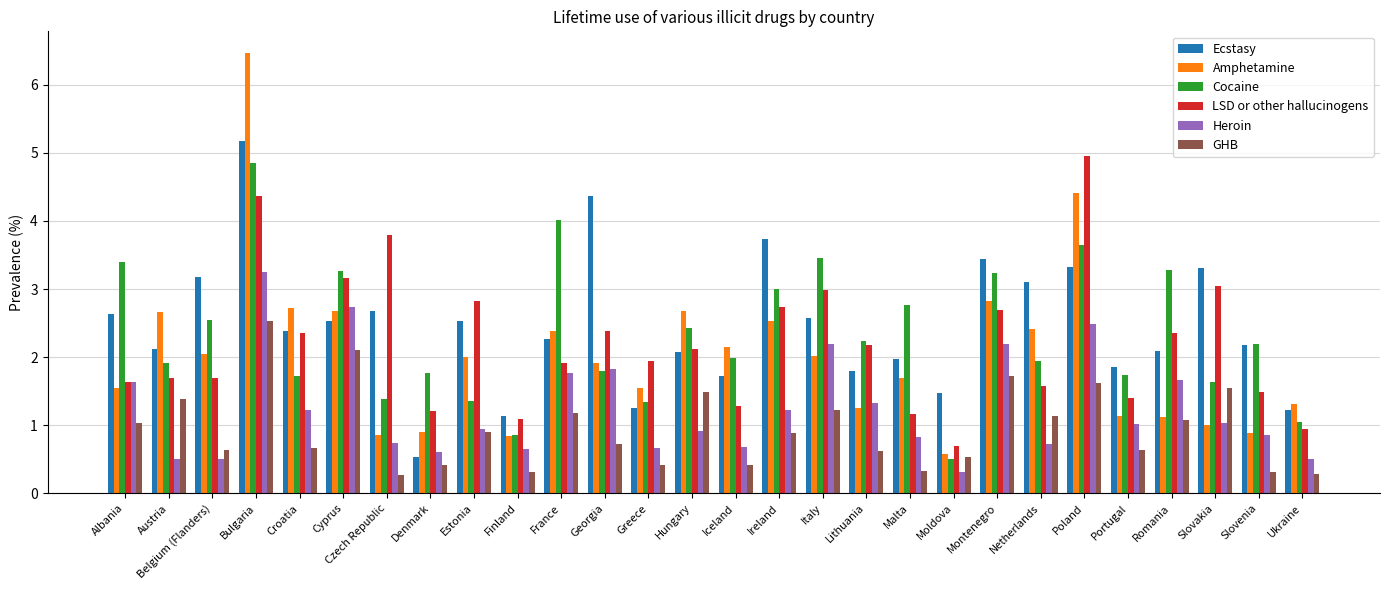

How many categories are shown in the chart?

28